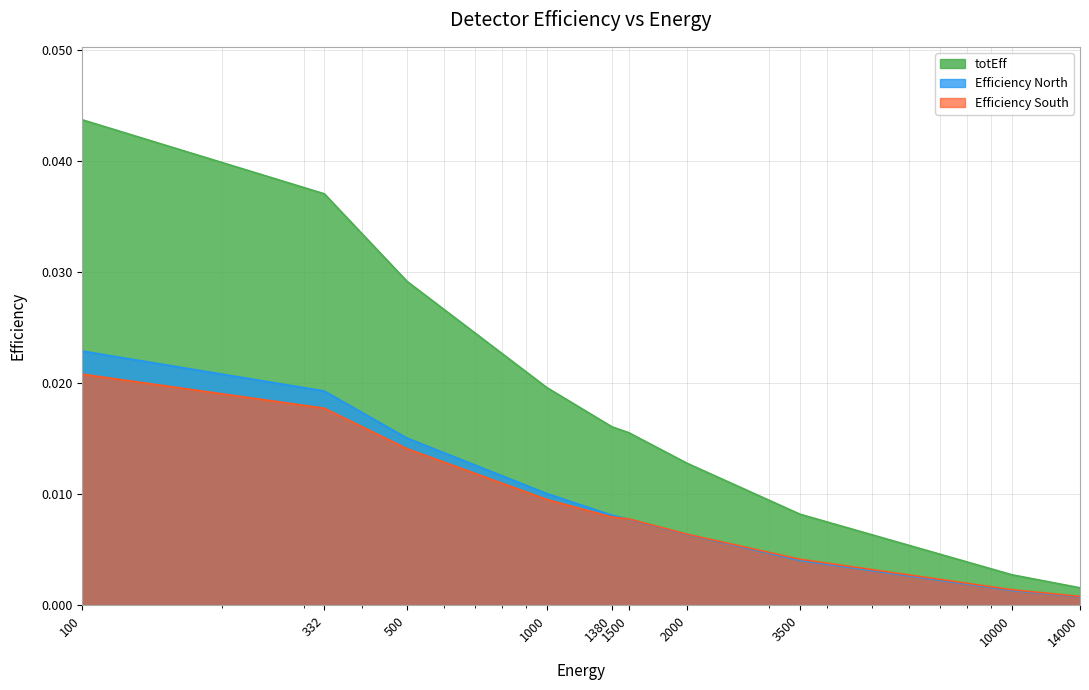

True or false: Efficiency South has more than 0 points higher than both neighbors.

False